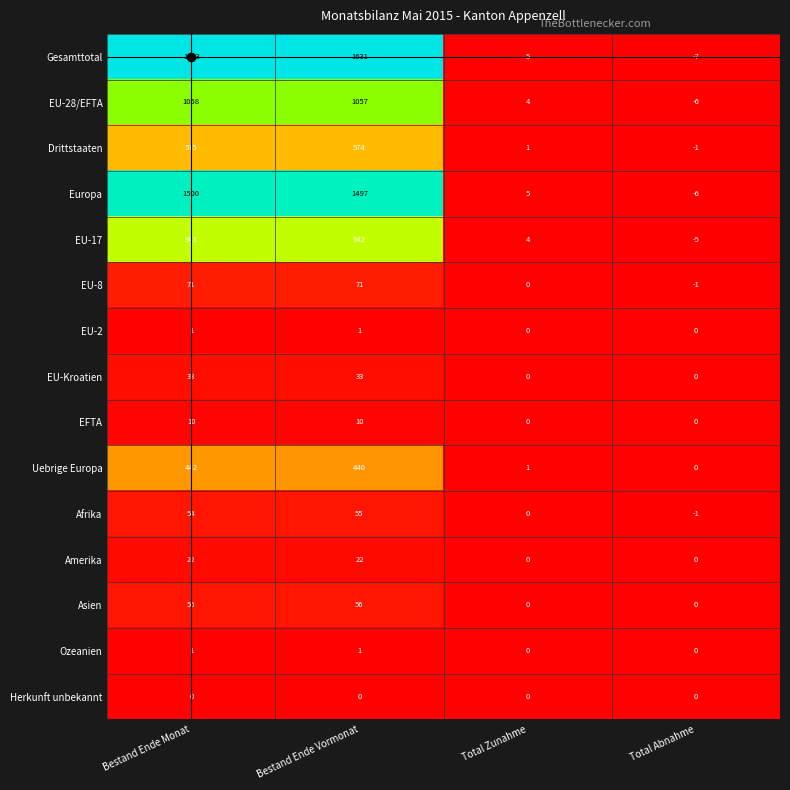

What is the maximum value shown in the chart?

1633